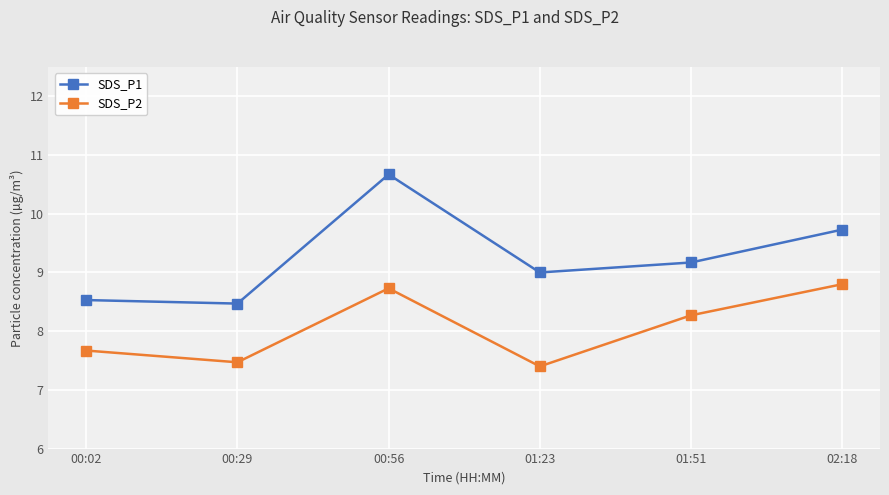

In SDS_P1, how many points are lower than both neighbors (excluding endpoints)?

2